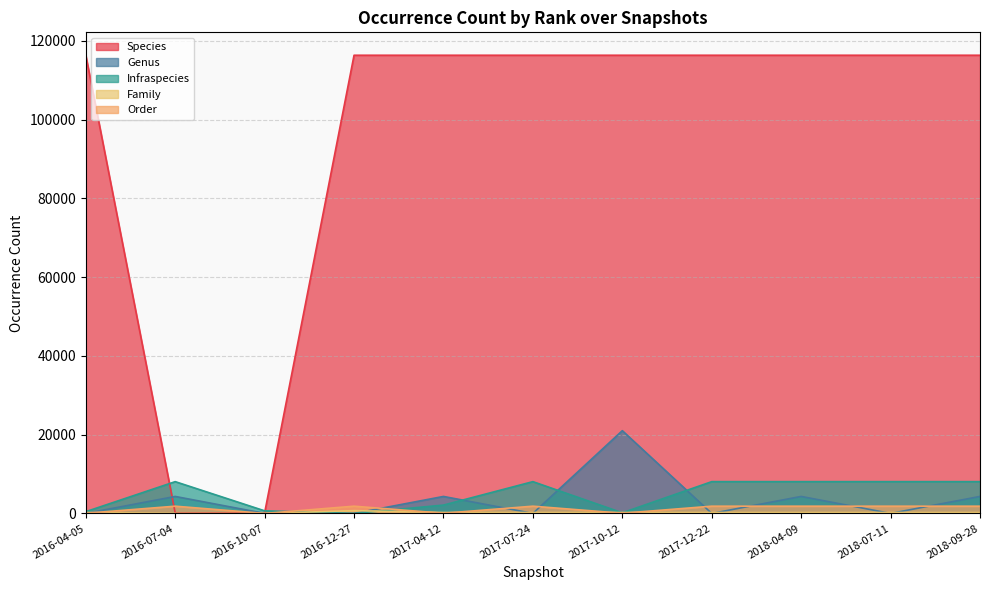

At which label is Infraspecies closest to 4038?

2017-04-12